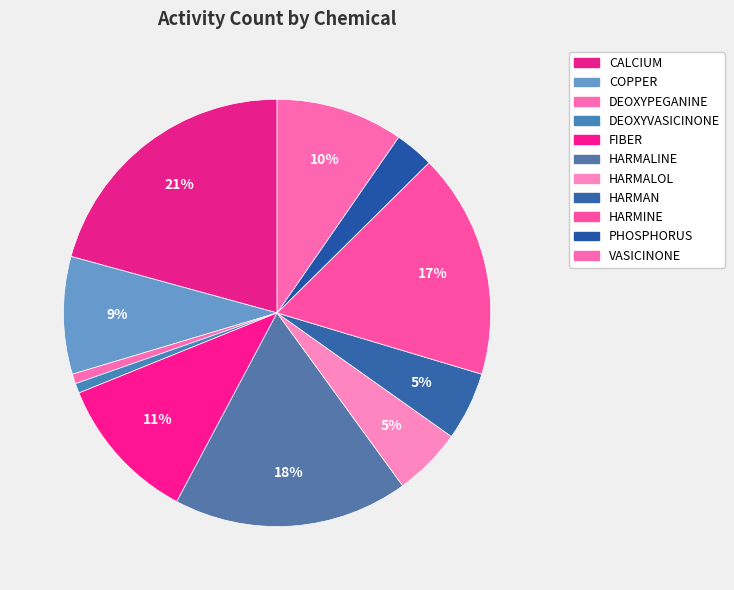

Count the number of slices in the pie.

11